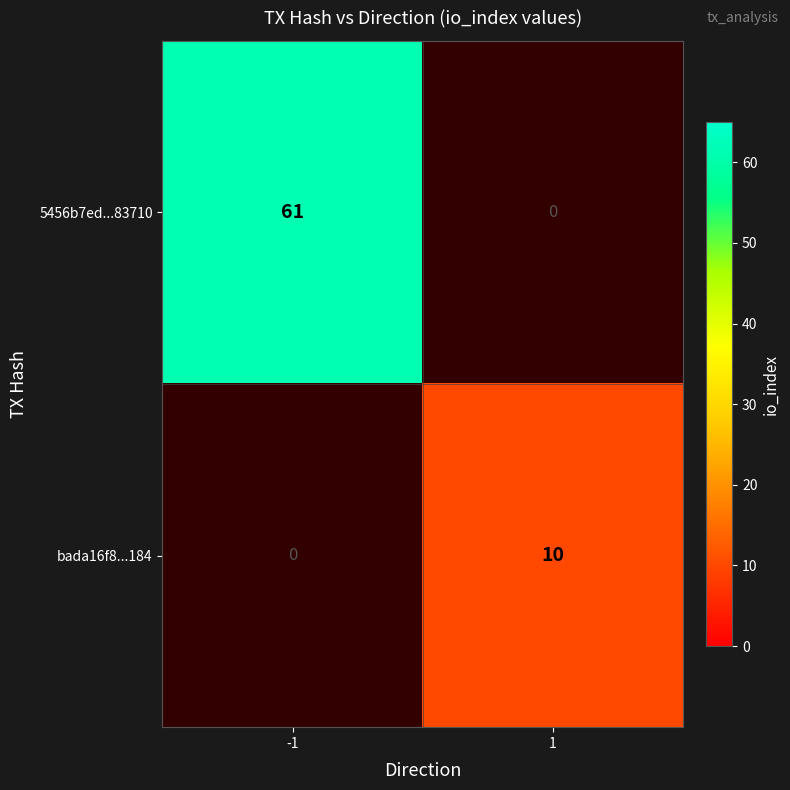

Is it true that 5456b7ed...83710 equals 61 at -1?

True